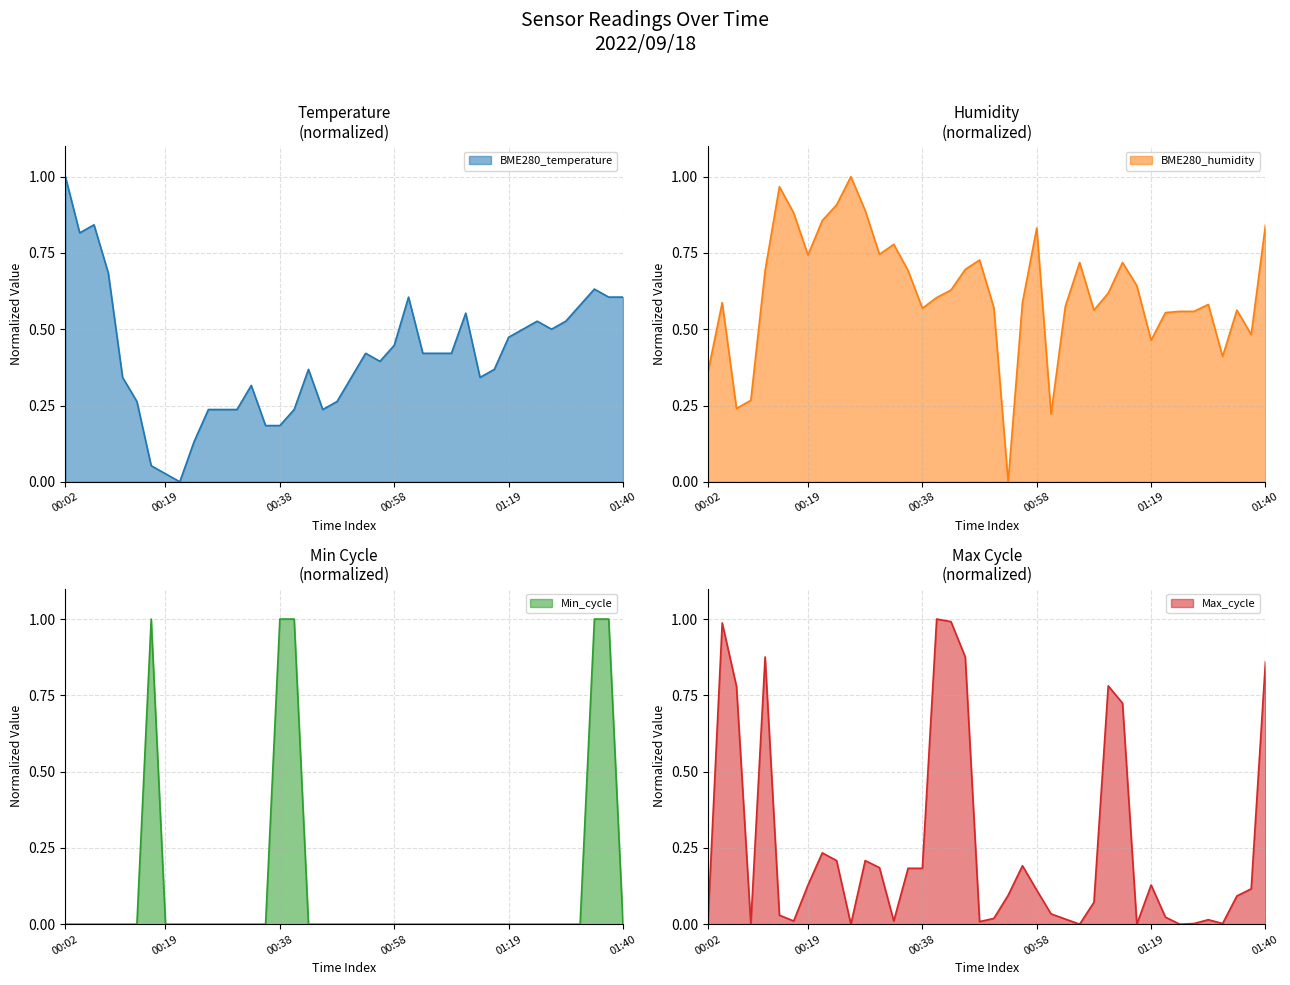

What is the difference between the highest and lowest values at 01:32?

0.6